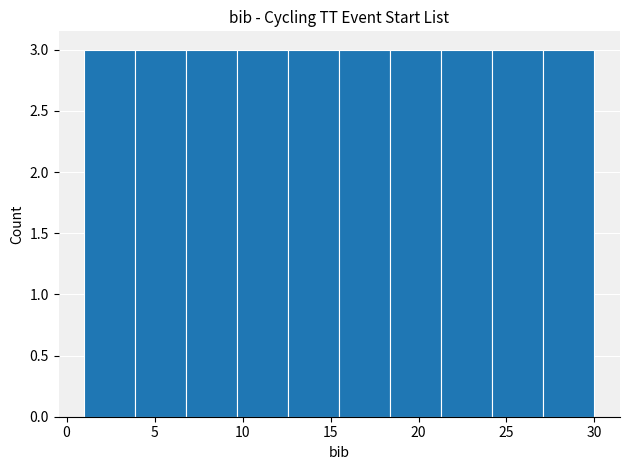

Reading left to right, list every bar in this chart as the range it spans on the x-axis followed by its height. Neither the bar edges nor the heights are printed on the chart, so give them approximately, as read against the axes.

1.0 to 3.9: 3
3.9 to 6.8: 3
6.8 to 9.7: 3
9.7 to 12.6: 3
12.6 to 15.5: 3
15.5 to 18.4: 3
18.4 to 21.3: 3
21.3 to 24.2: 3
24.2 to 27.1: 3
27.1 to 30.0: 3